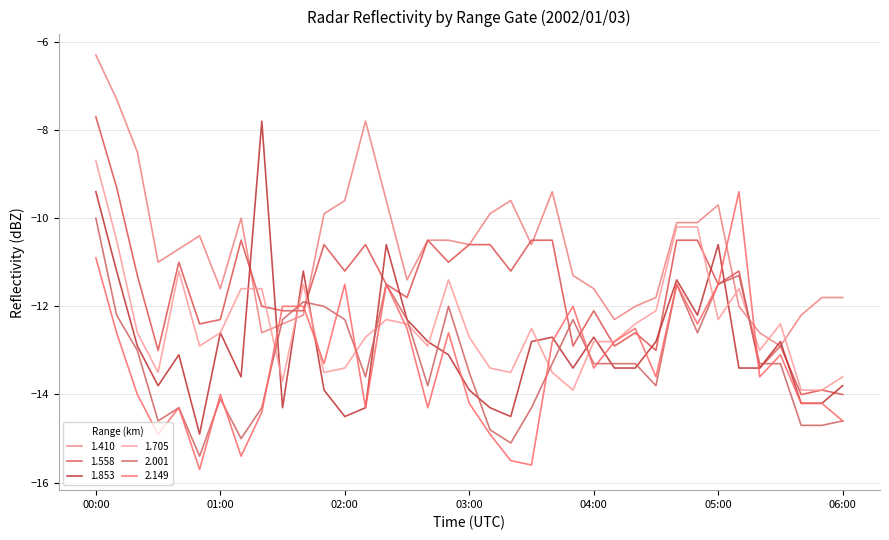

In 2.001, how many points are lower than both neighbors (excluding endpoints)?

8